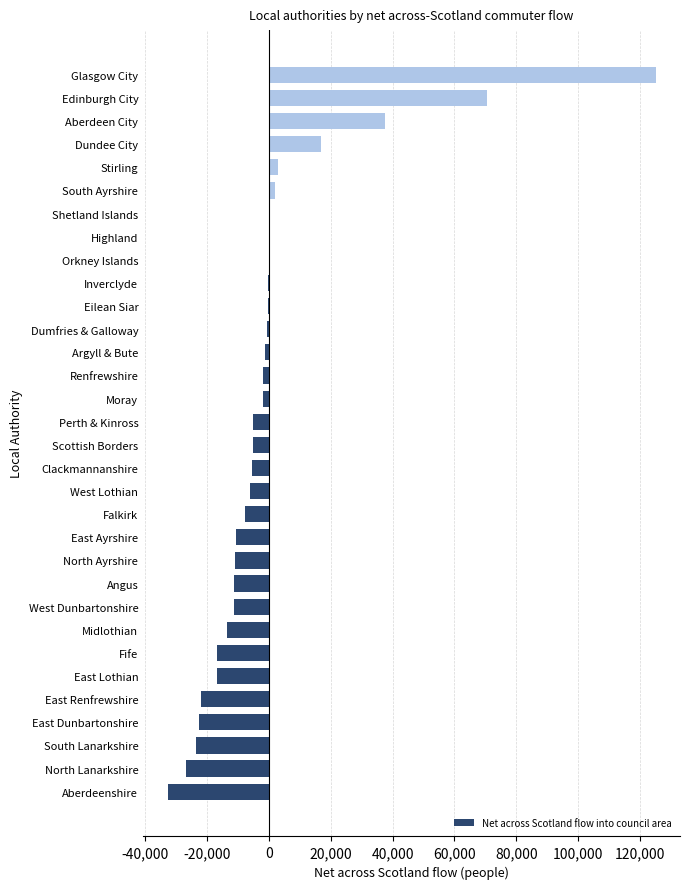

True or false: the data shows -5468 at Clackmannanshire.

True